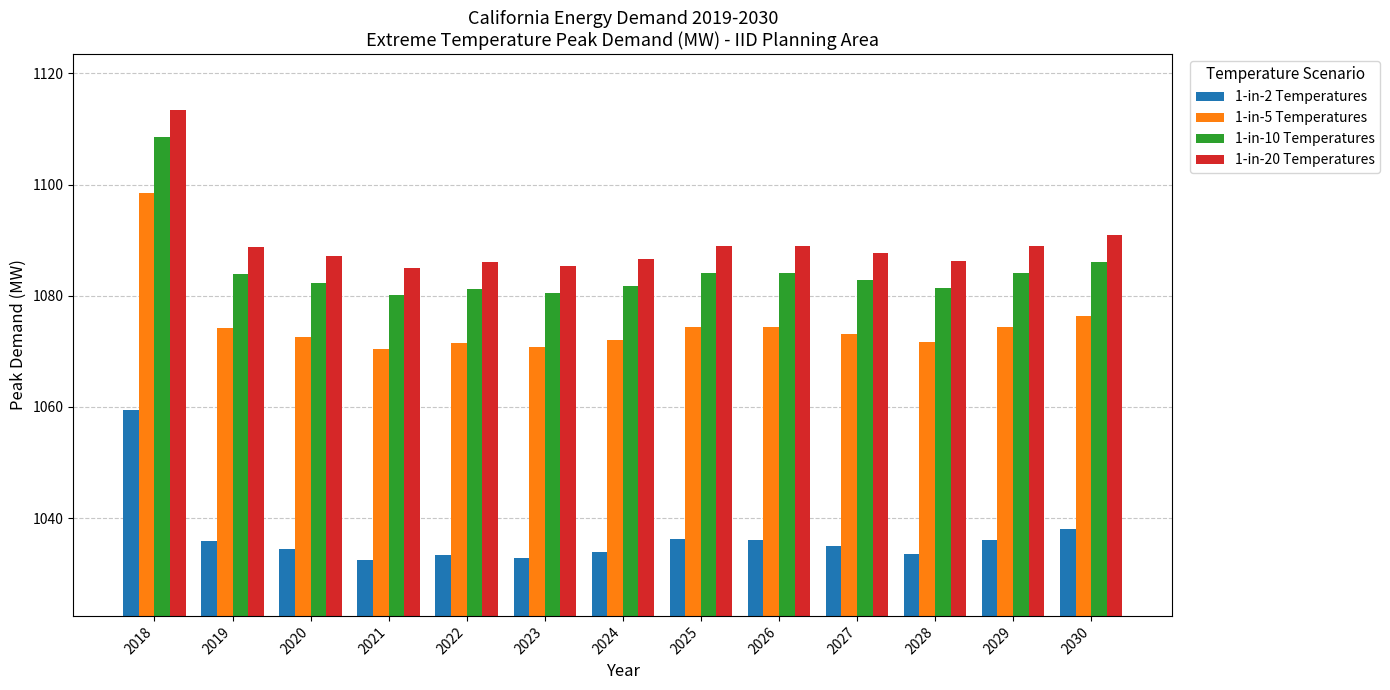

Count the number of data series in this chart.

4